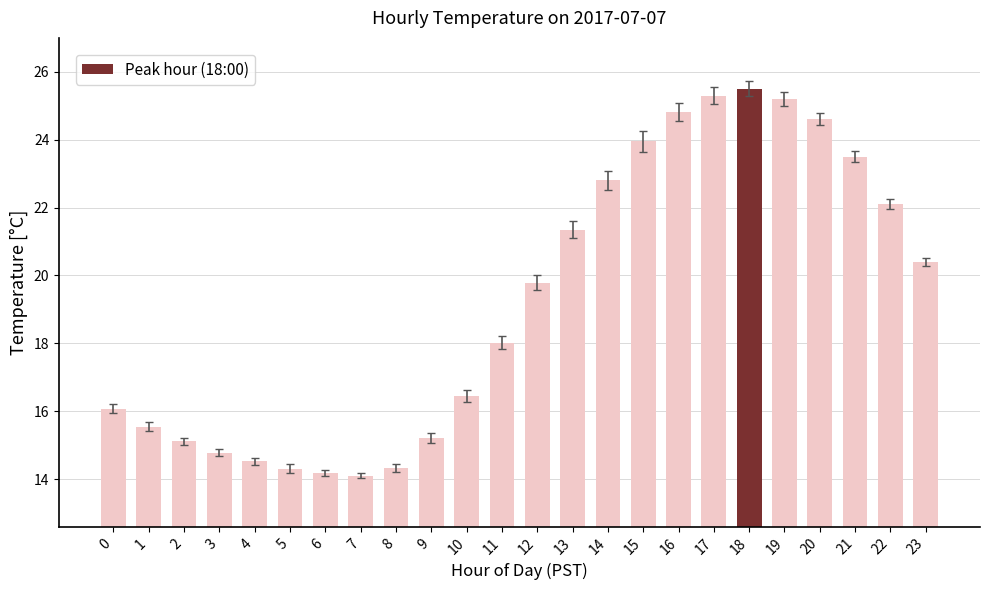

At which label does the data first exceed 19?

12